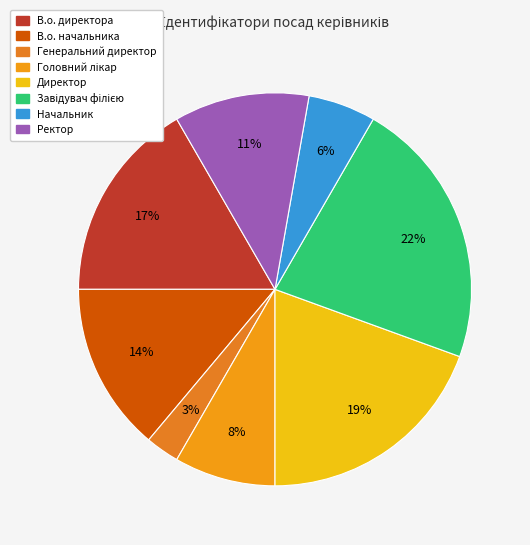

What percentage is the В.о. директора slice, to the nearest percent?

17%